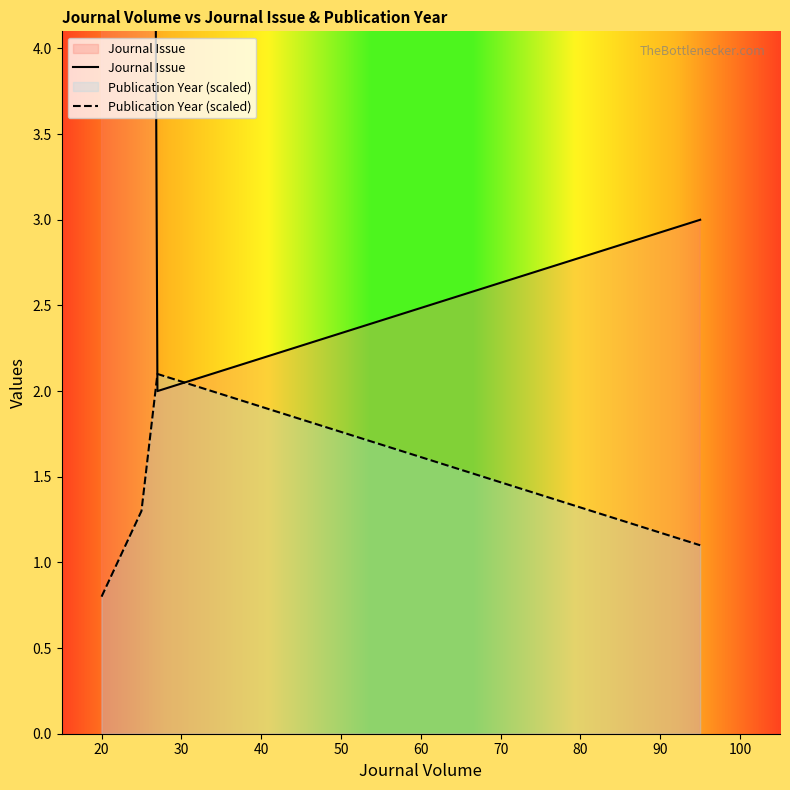

How many interior local peaks (higher than both neighbors) does the data have?

1